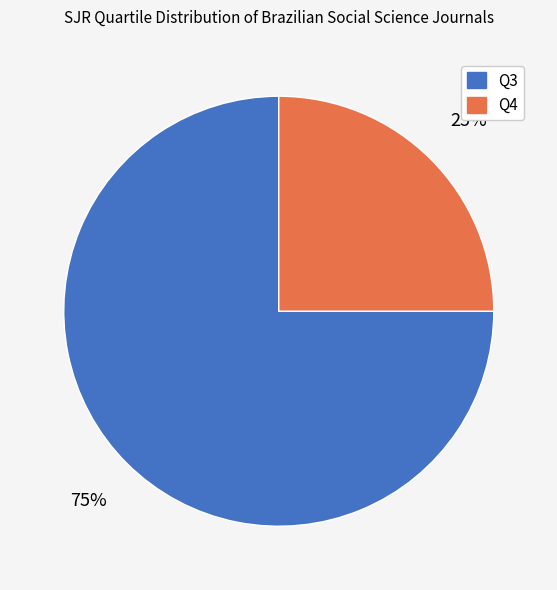

To the nearest percent, what percentage of the pie is Q4?

25%